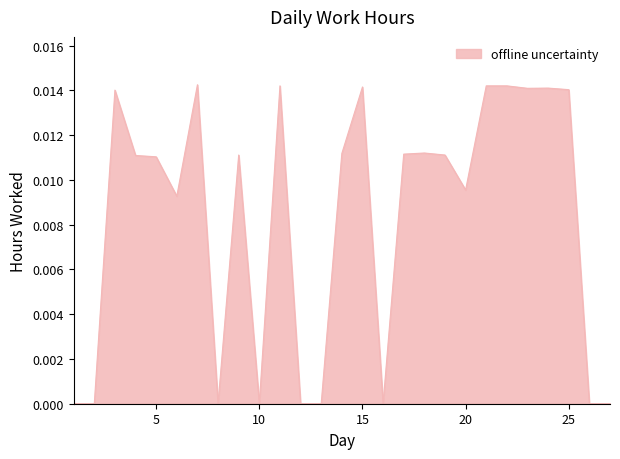

True or false: the data has more than 1 interior local peaks.

True